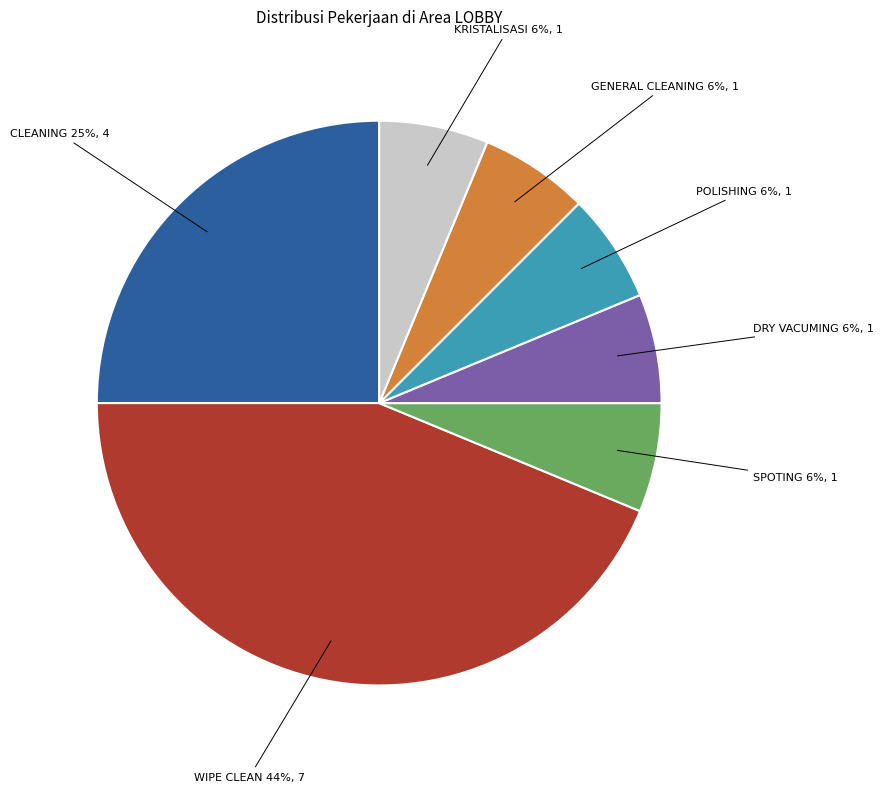

Is there a majority slice in this chart?

No